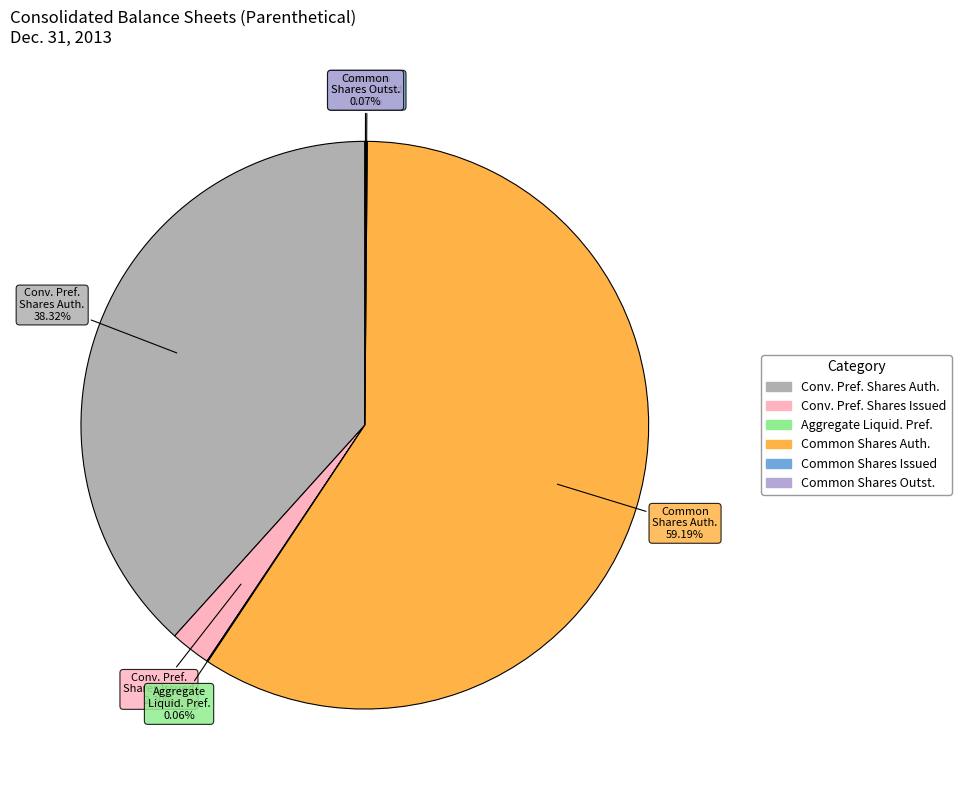

Which category has the biggest portion of the pie?

Common Shares Auth.